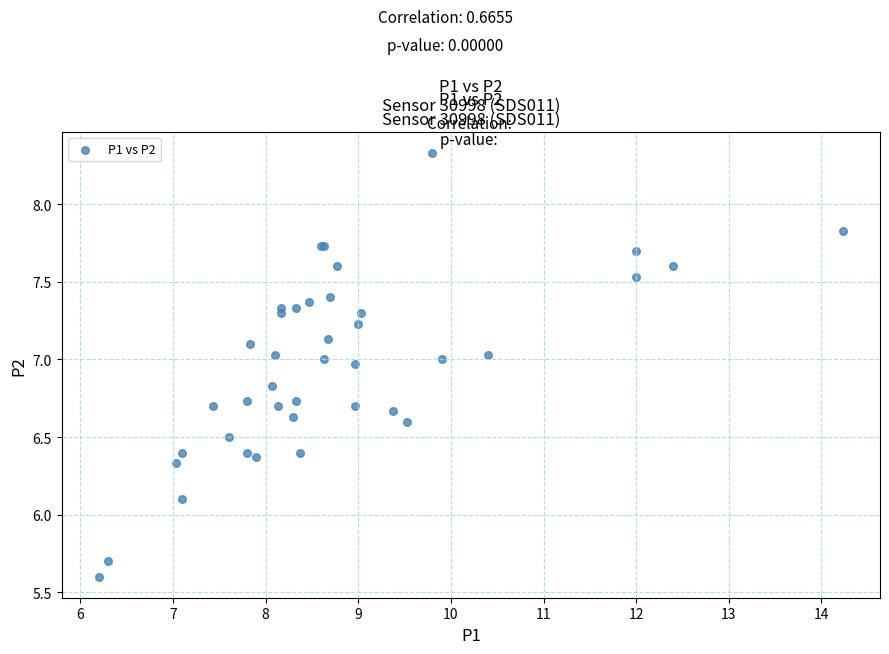

What Y value in the scatter plot is closest to 6?

6.1